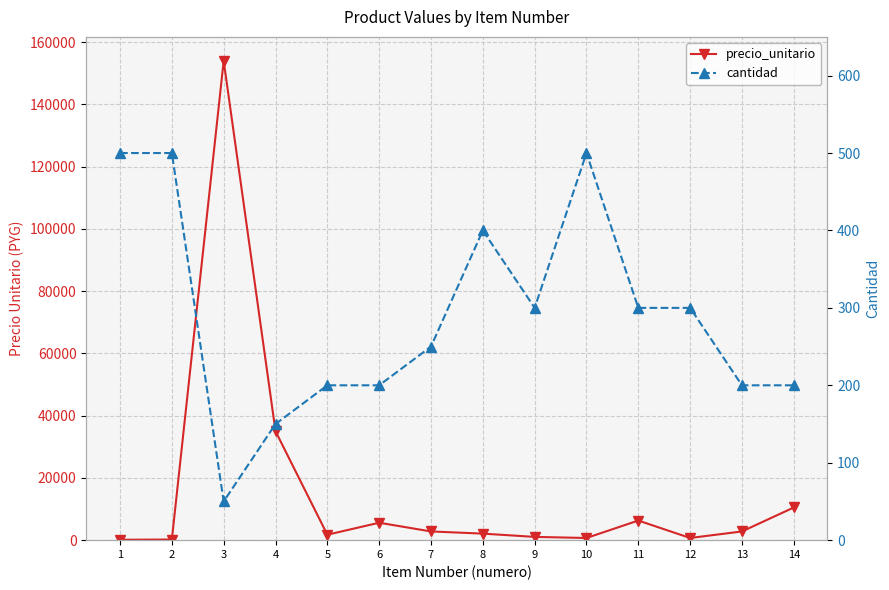

Rank the series at 3 from highest to lowest value.

precio_unitario, cantidad